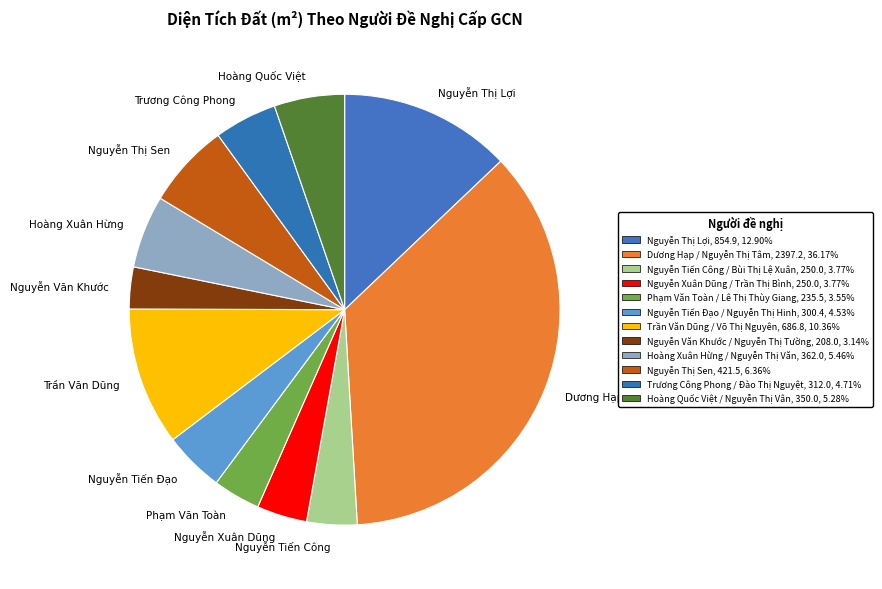

Which slice is the largest?

Dương Hạp